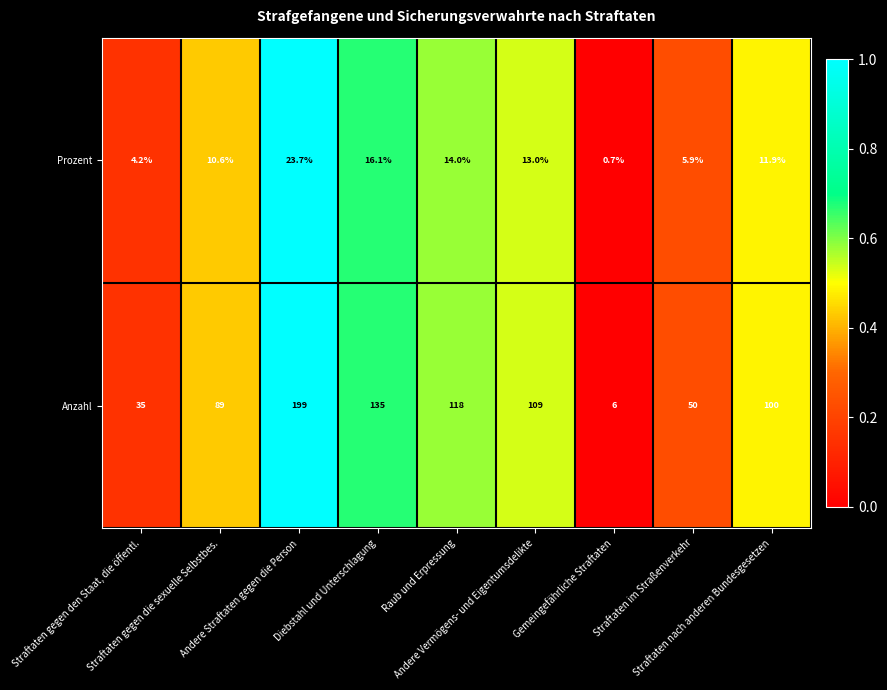

What is the difference between the maximum and second lowest values in the Prozent series?

19.5